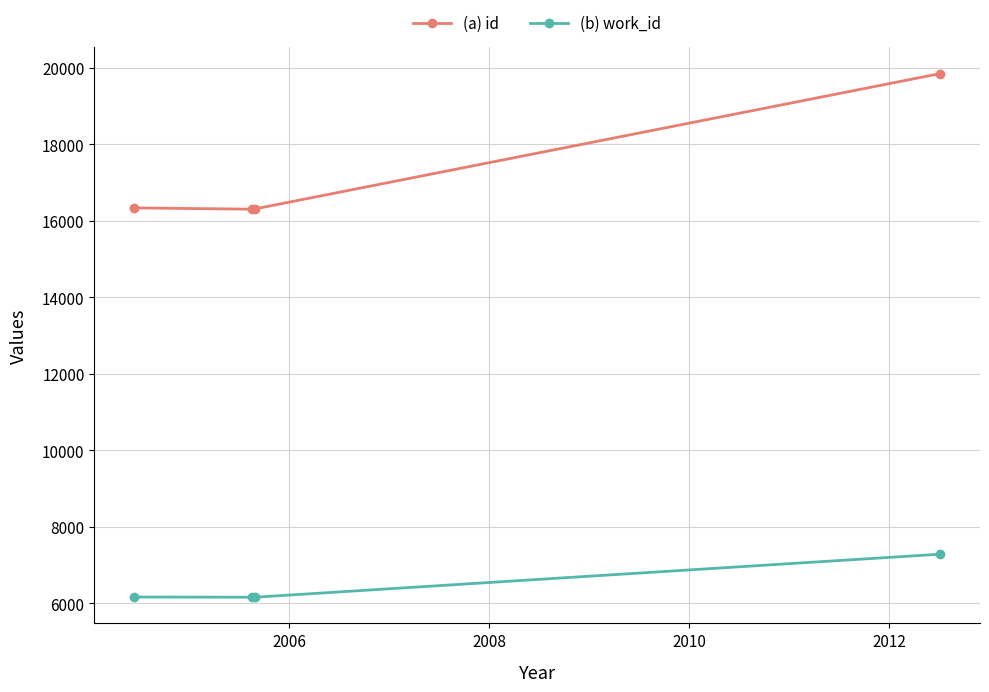

Which series has the largest range (max minus min)?

(a) id